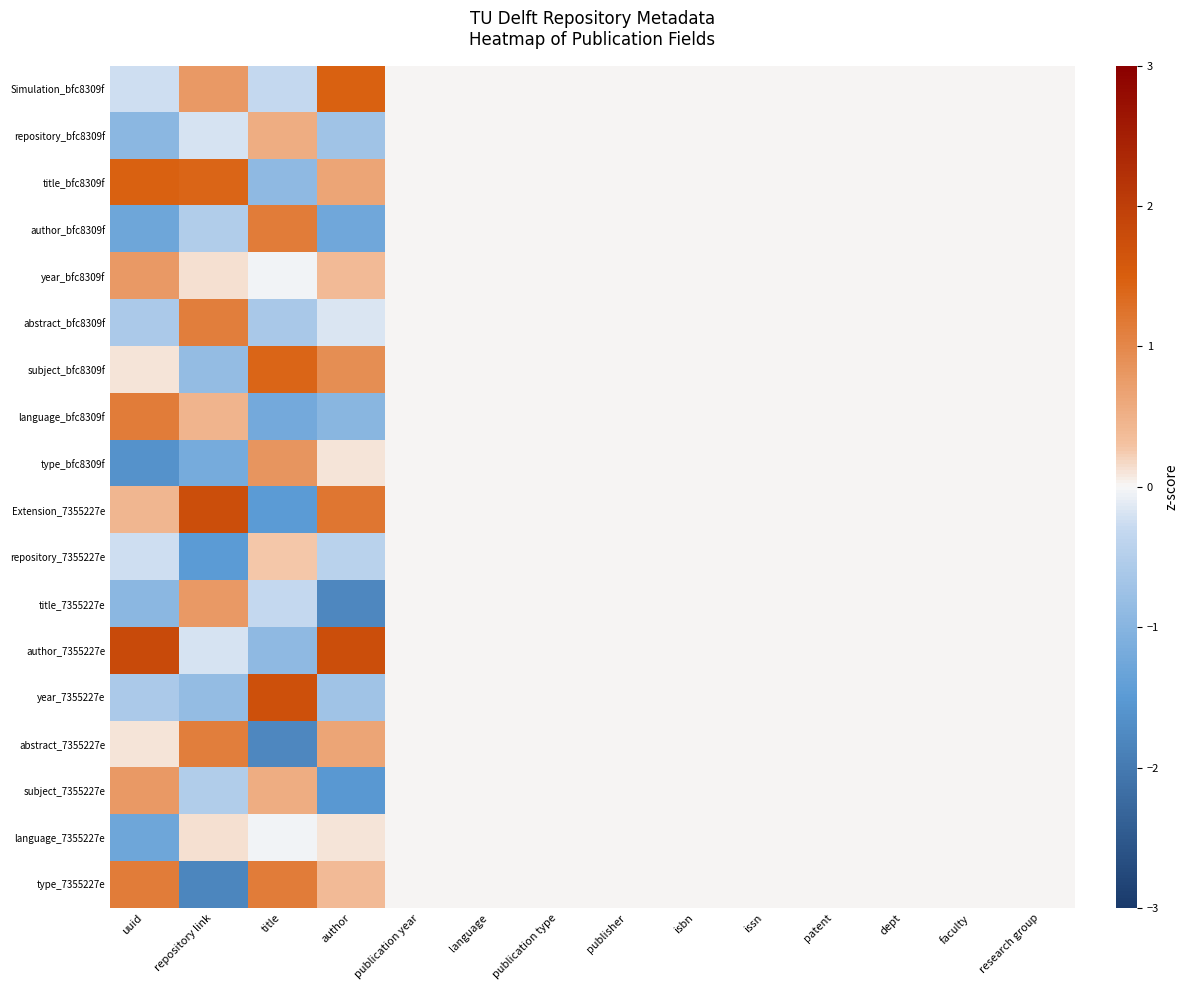

Which series has the largest range (max minus min)?

Extension_7355227e